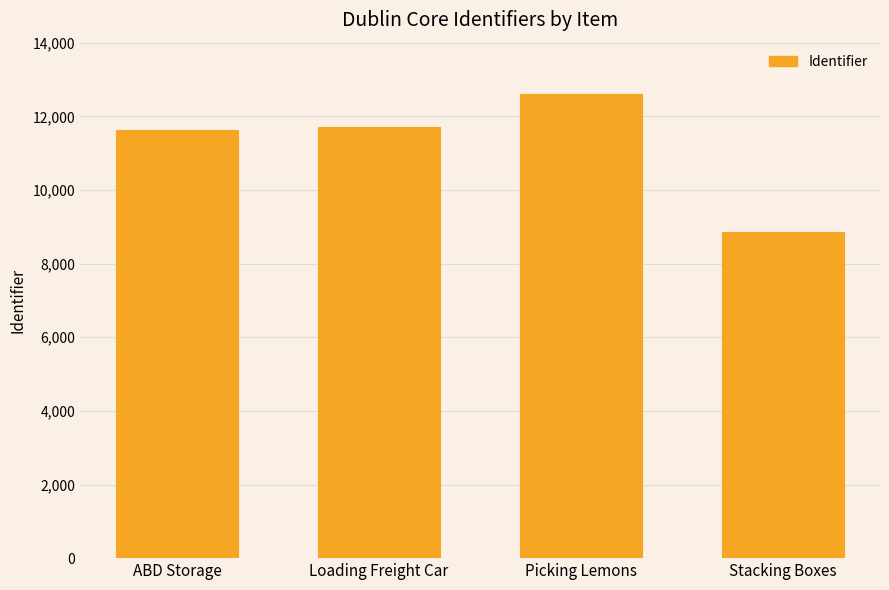

What value does the data have at Picking Lemons?

12609